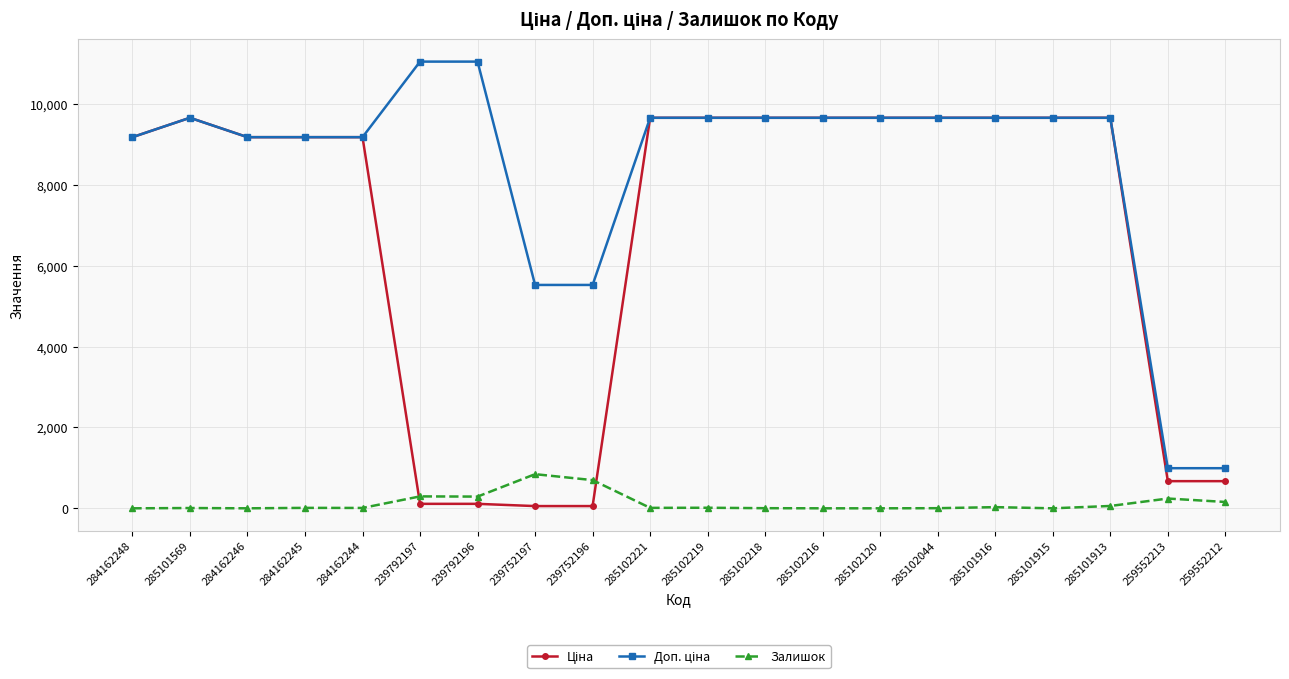

Is it true that Залишок equals 11.0 at 284162245?

True